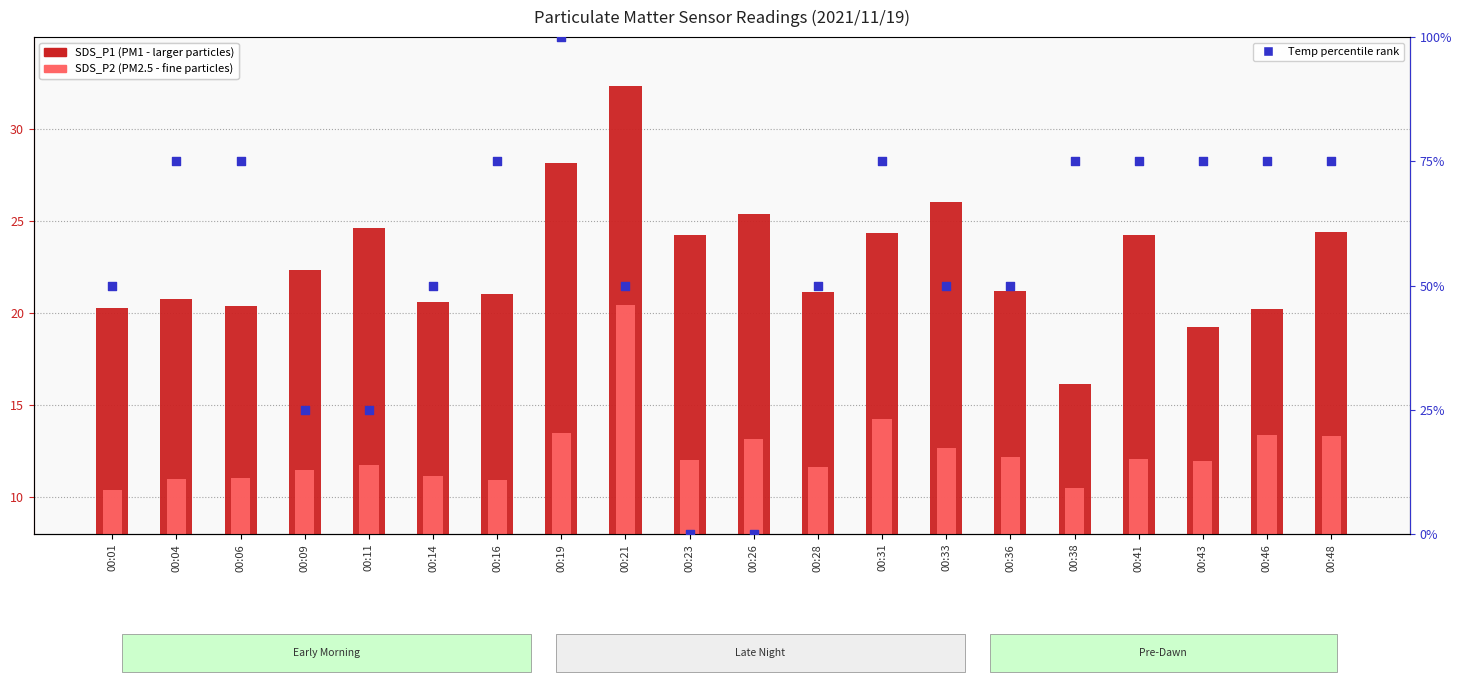

Which series has the largest total across all categories?

Temp % rank